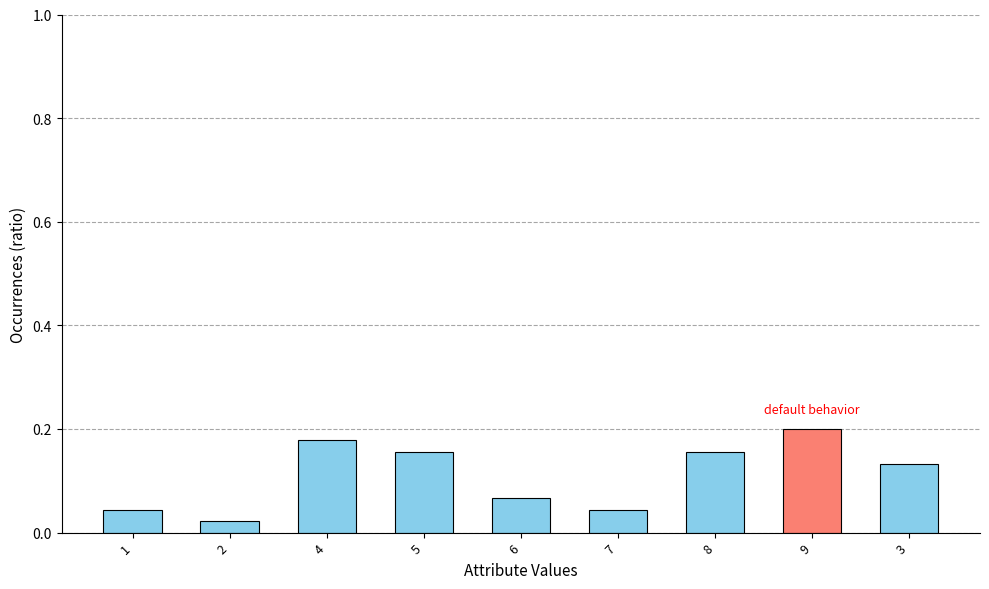

Which category has the highest value across all series?

9